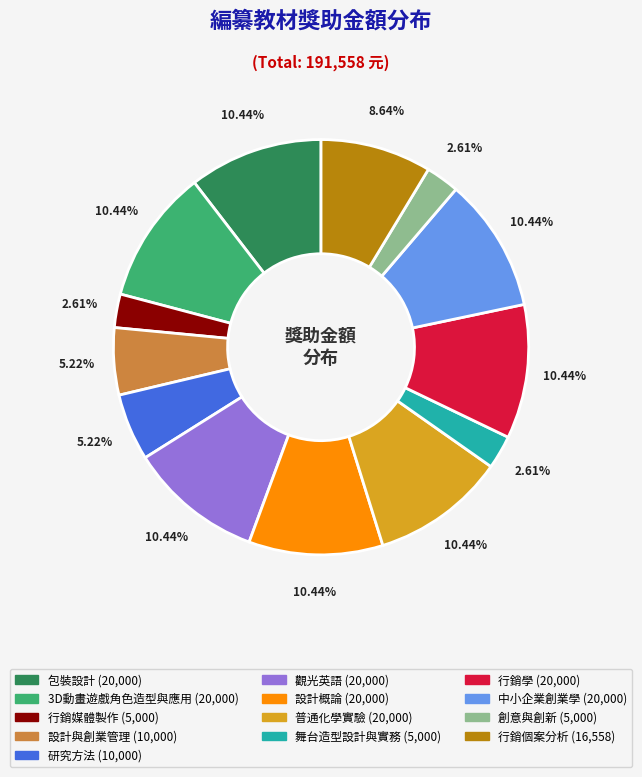

What percentage is NOT represented by 行銷學?

89.6%